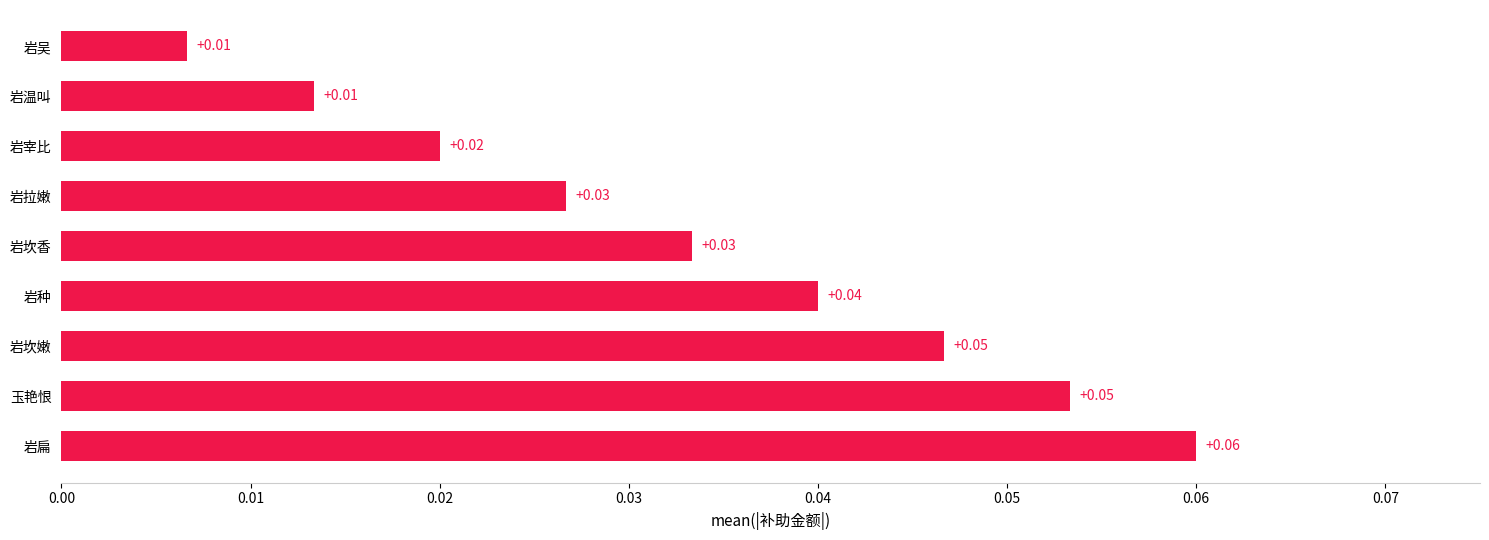

Are the bars horizontal?

Yes